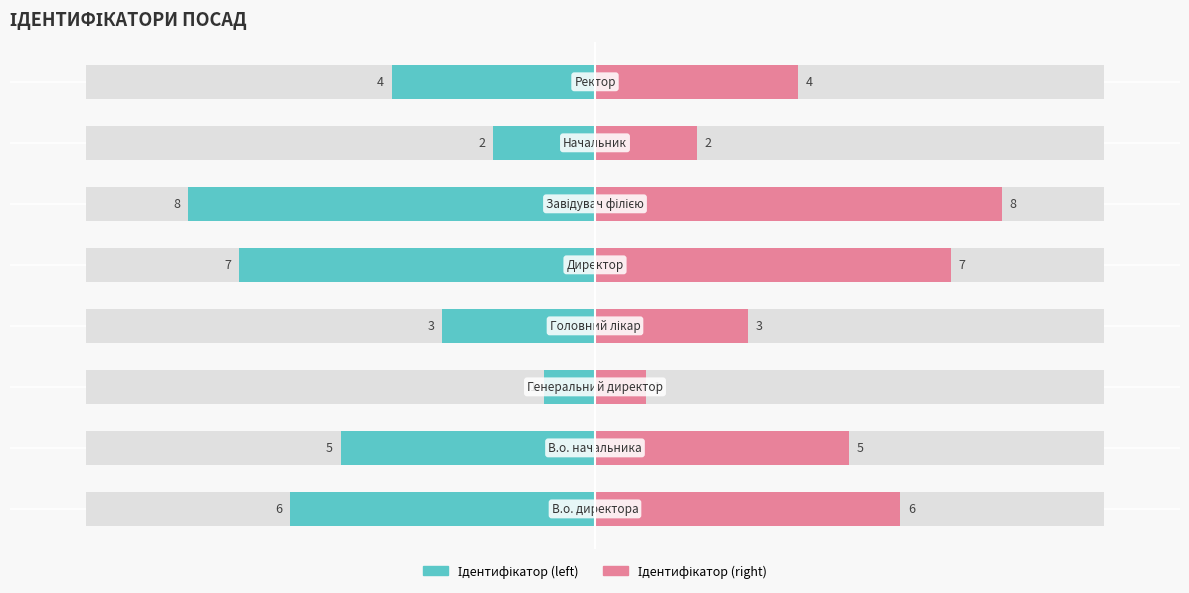

What is the label of the 4th bar from the right?

Директор